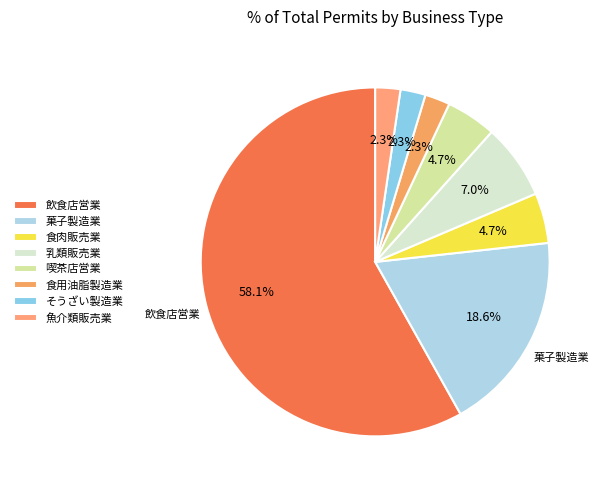

True or false: 菓子製造業 accounts for 7% of the total.

False